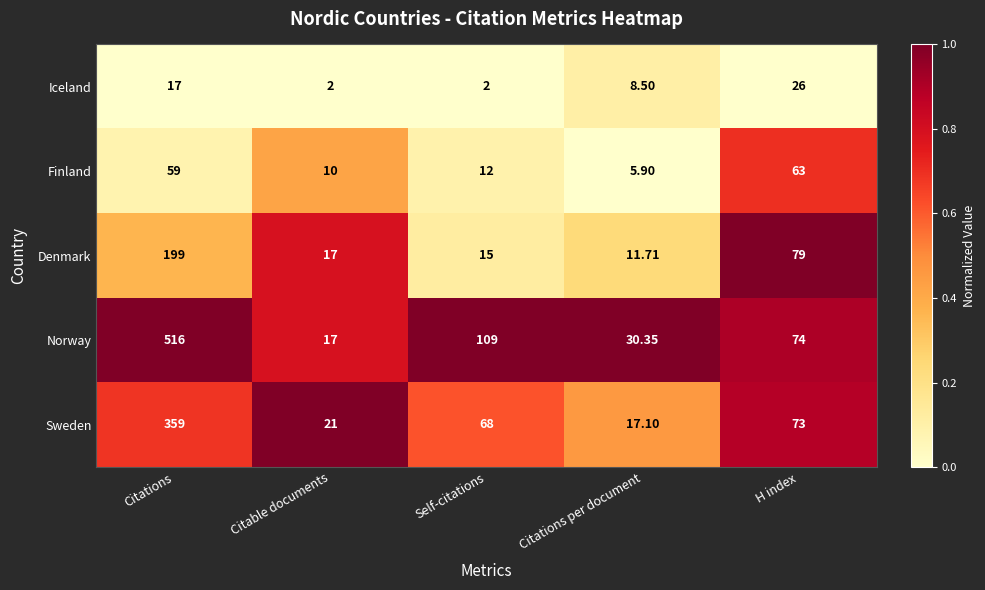

Which series has the widest spread of values?

Norway